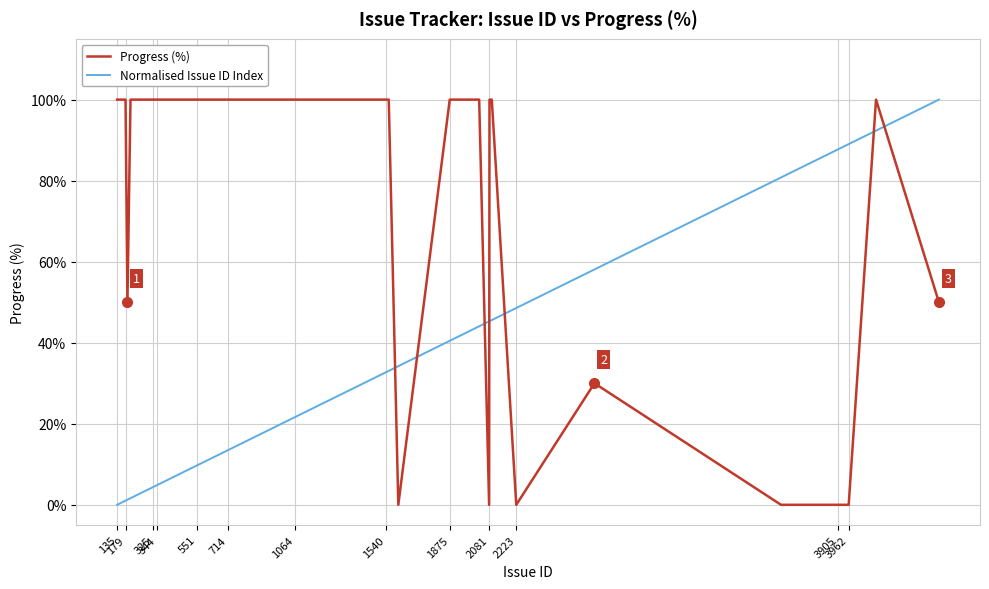

How many times do Normalised Issue ID Index and Progress (%) cross each other?

7